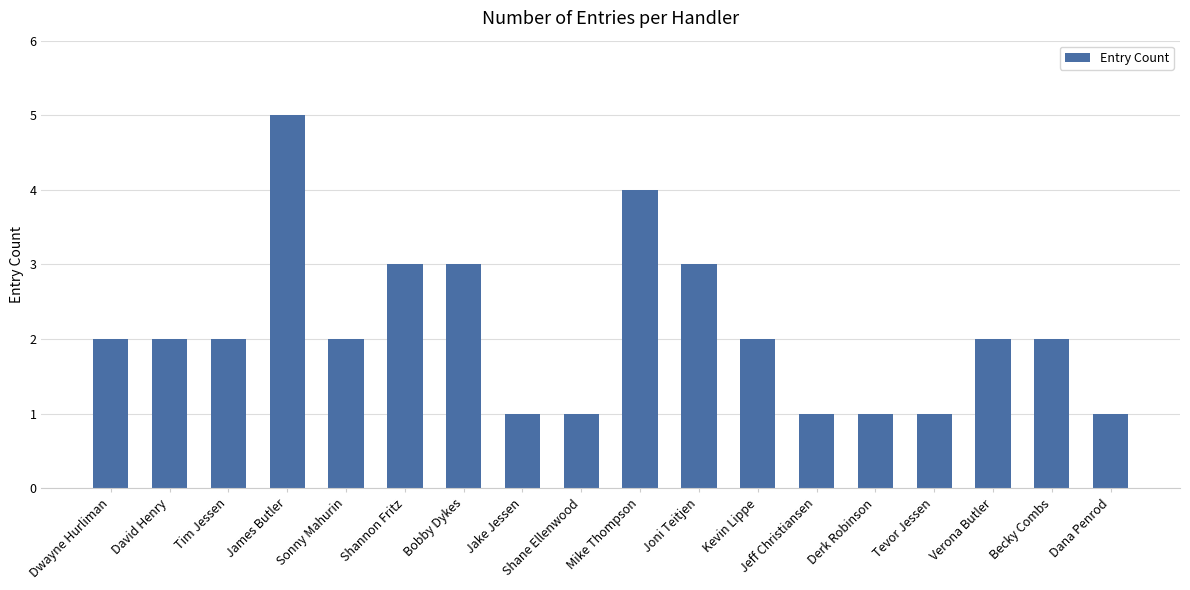

Which category has the highest value across all series?

James Butler